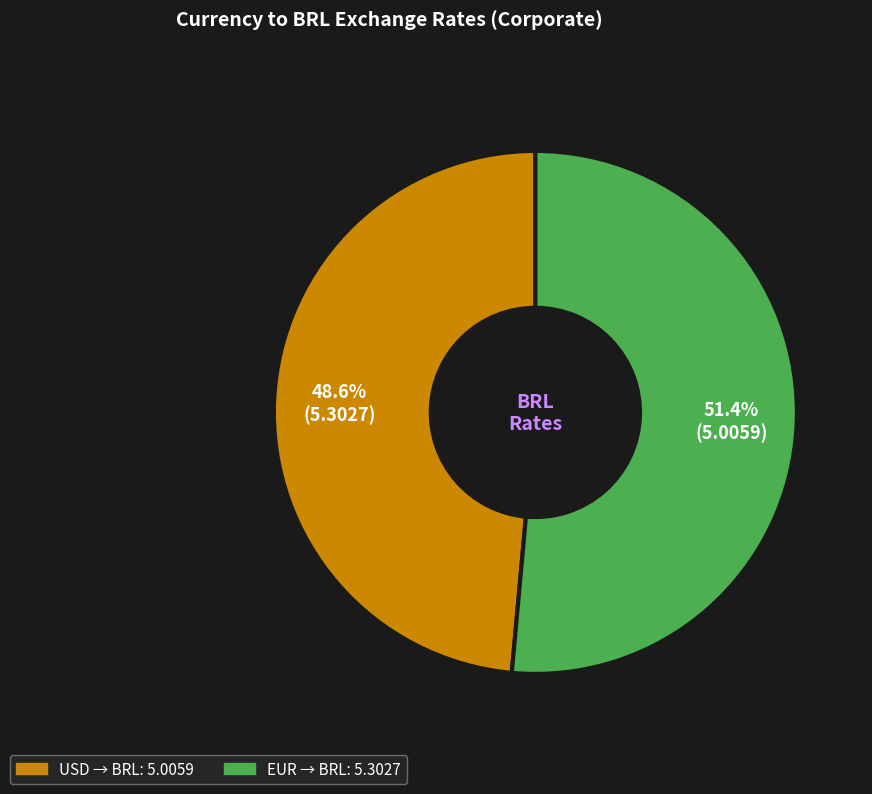

Do EUR and USD together represent more than half of the pie?

Yes